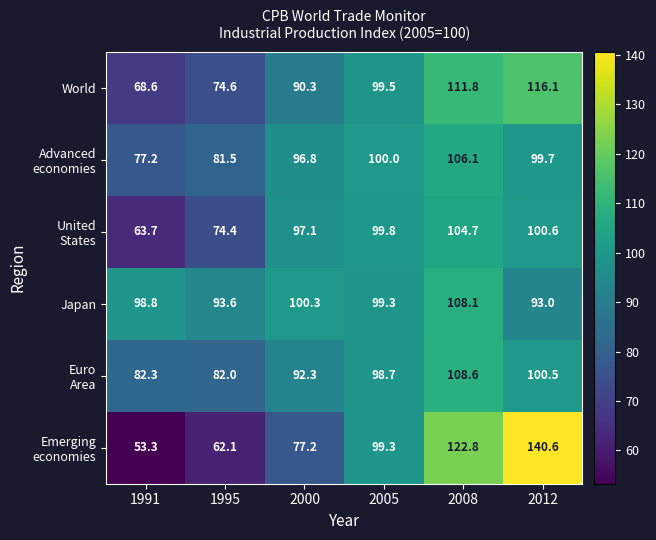

Is it true that World equals 177.5 at 2012?

False